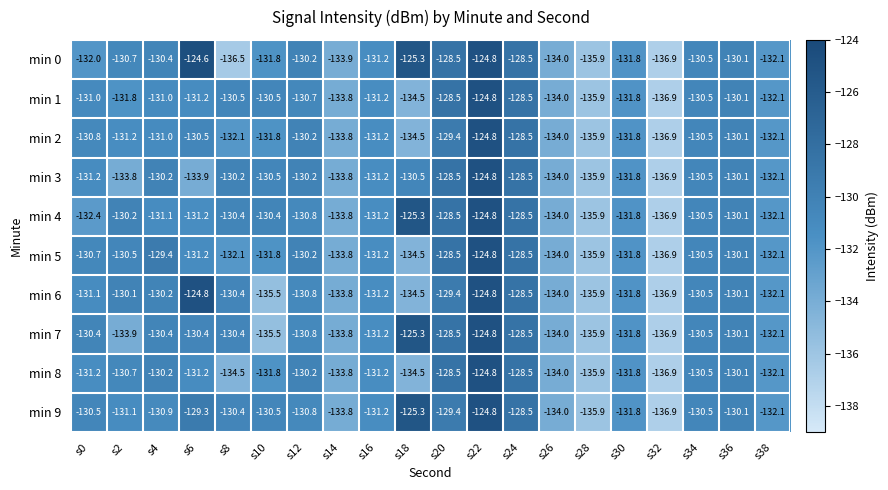

Between s6 and s14, which series saw the biggest shift?

min 0